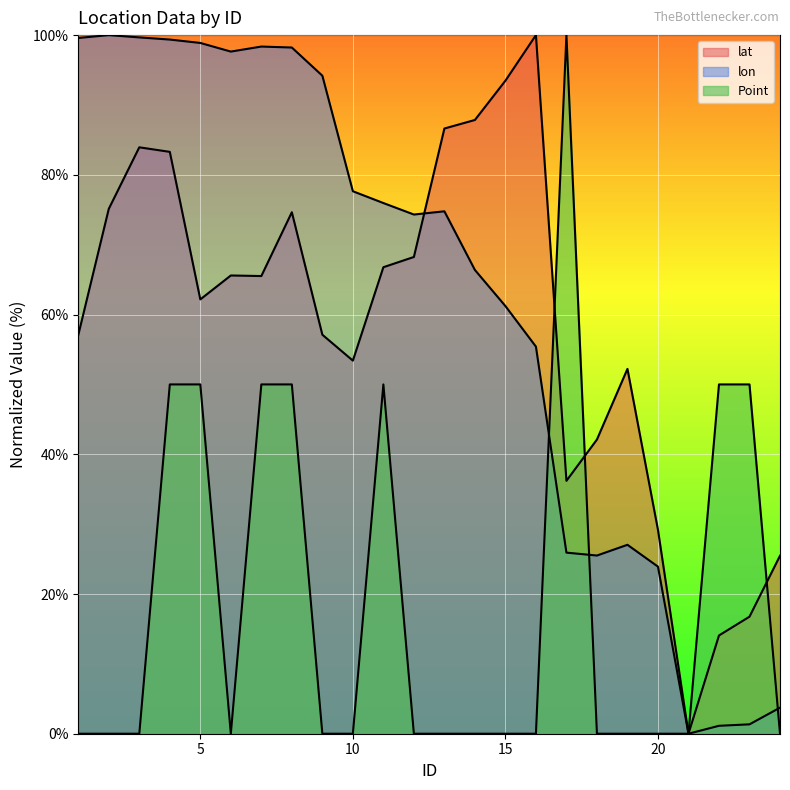

At which category is the sum across all series the highest?

4